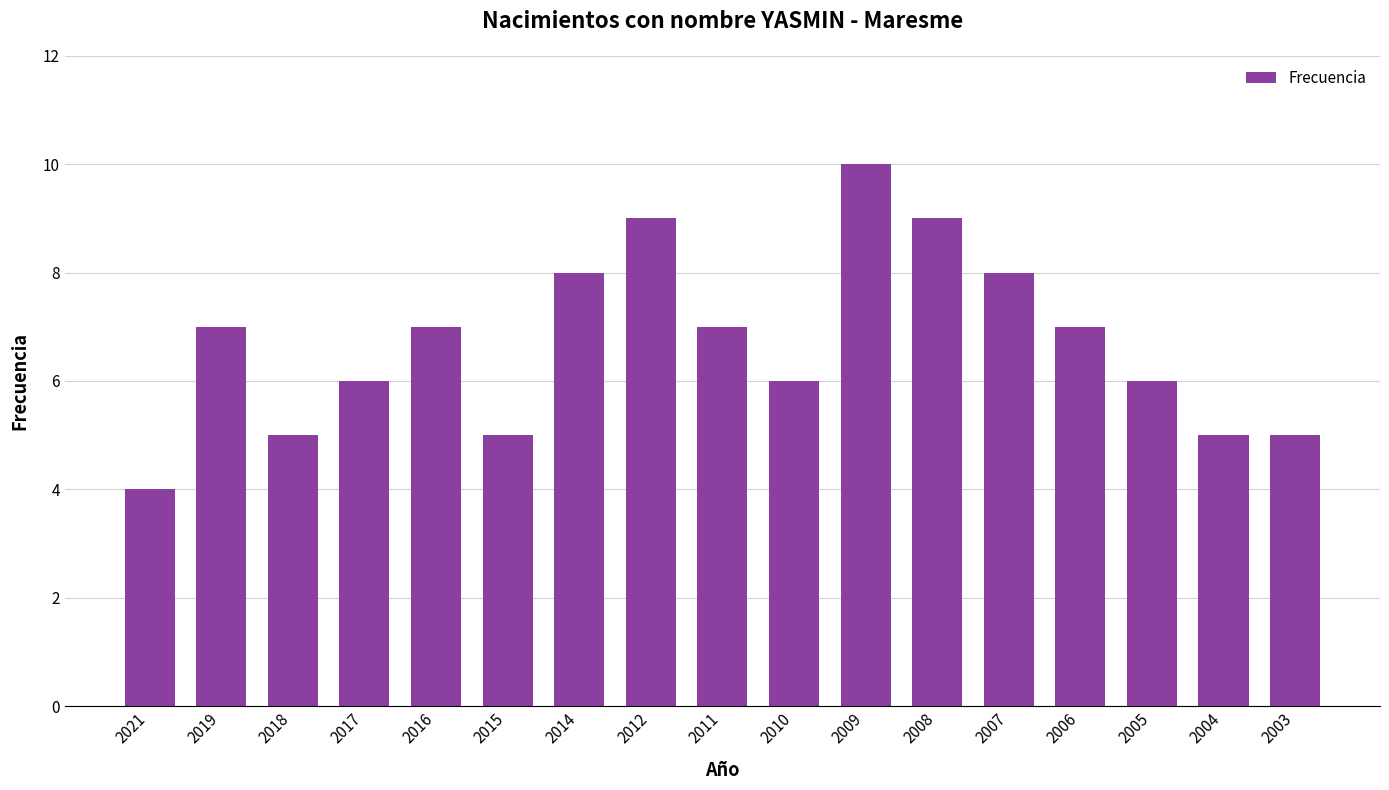

What is the value of the 2nd bar from the left?

7